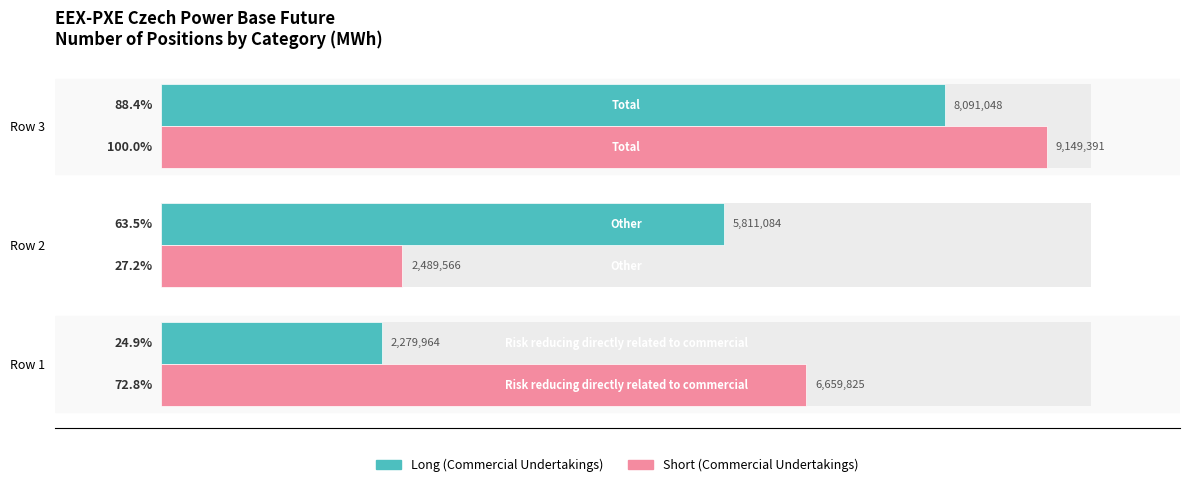

What is the sum of all Long (Commercial Undertakings) values?

16182096